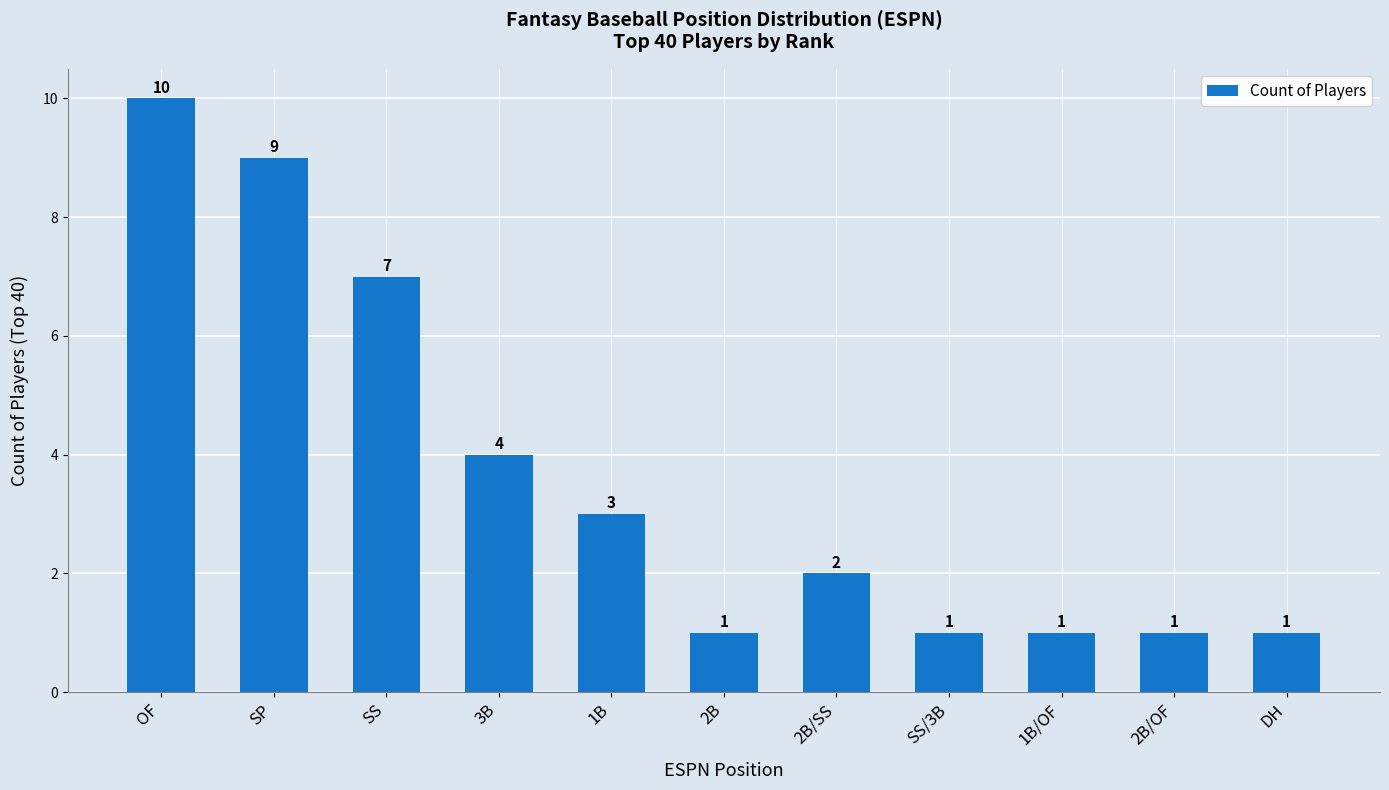

The chart shows a value of 2 at 2B/SS. True or false?

True